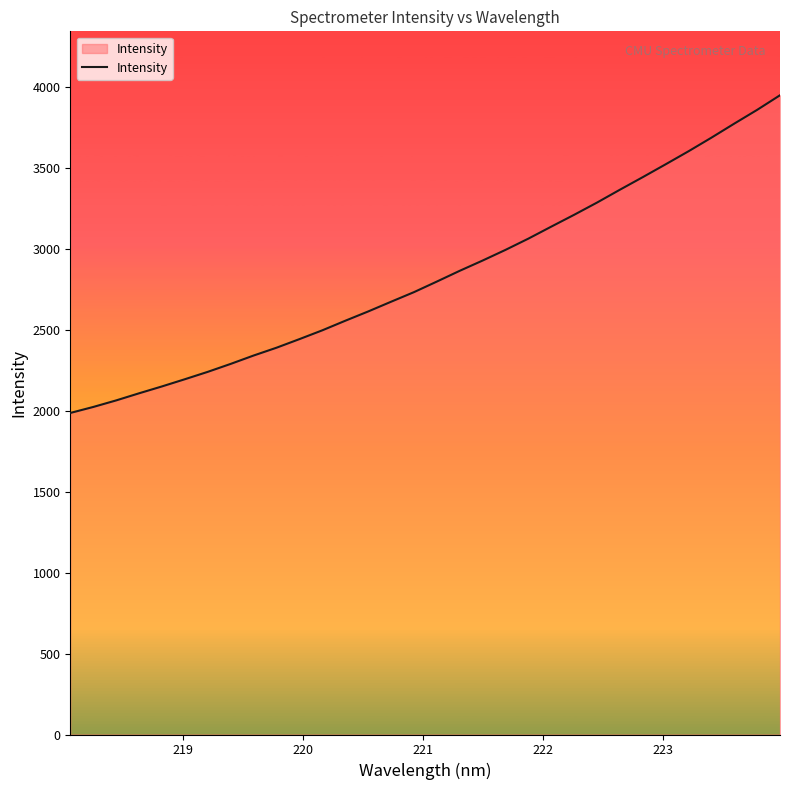

What is the greatest value displayed?

3947.2